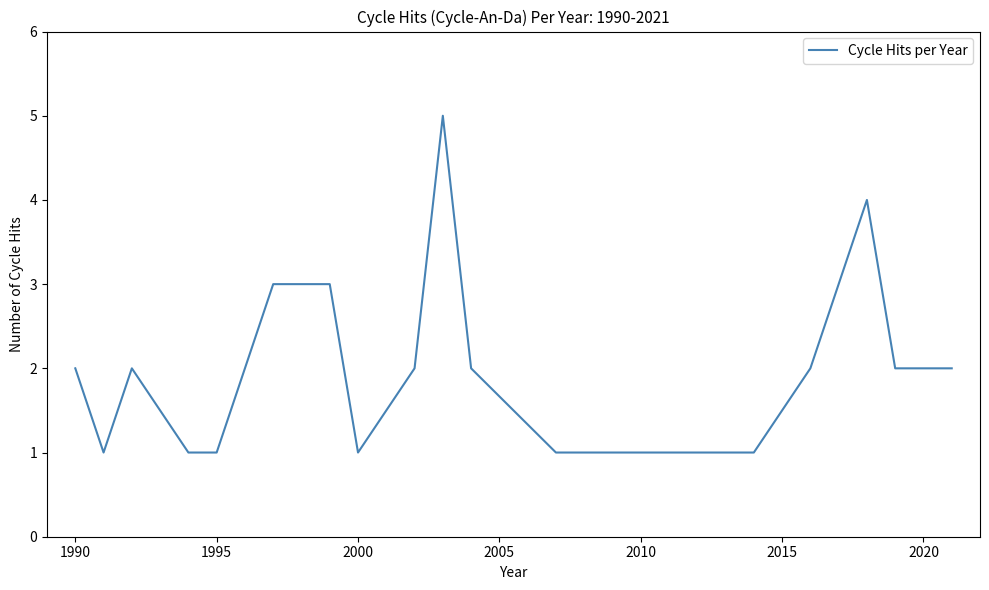

What is the difference between the maximum and minimum values?

4